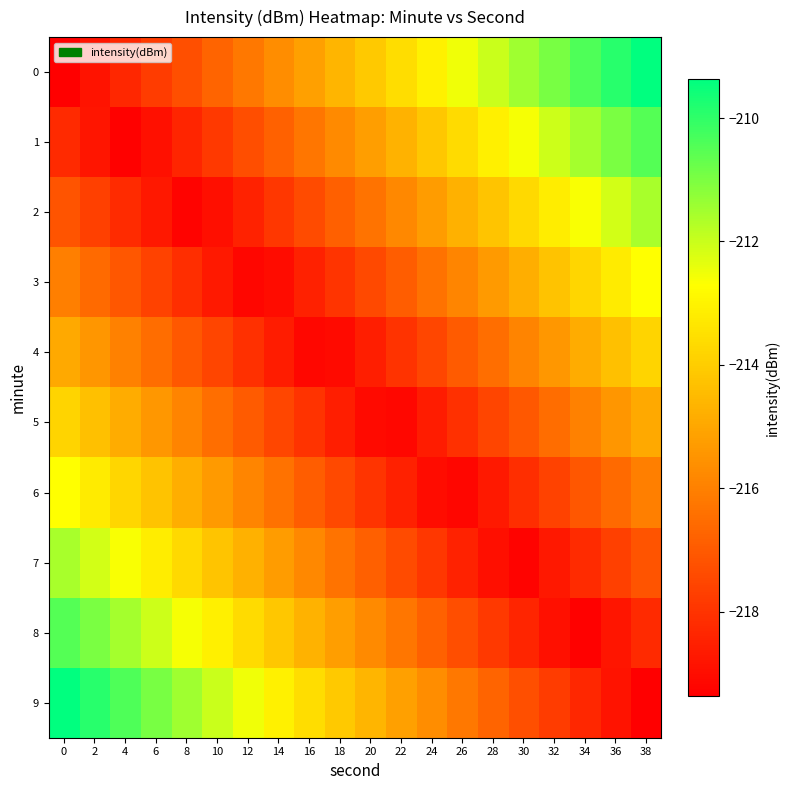

Rank the series by their maximum value, from lowest to highest.

4, 5, 3, 6, 2, 7, 1, 8, 0, 9